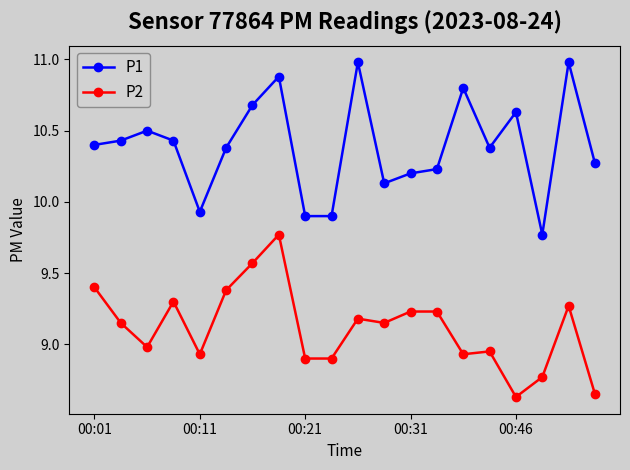

Does the chart have visible grid lines?

No